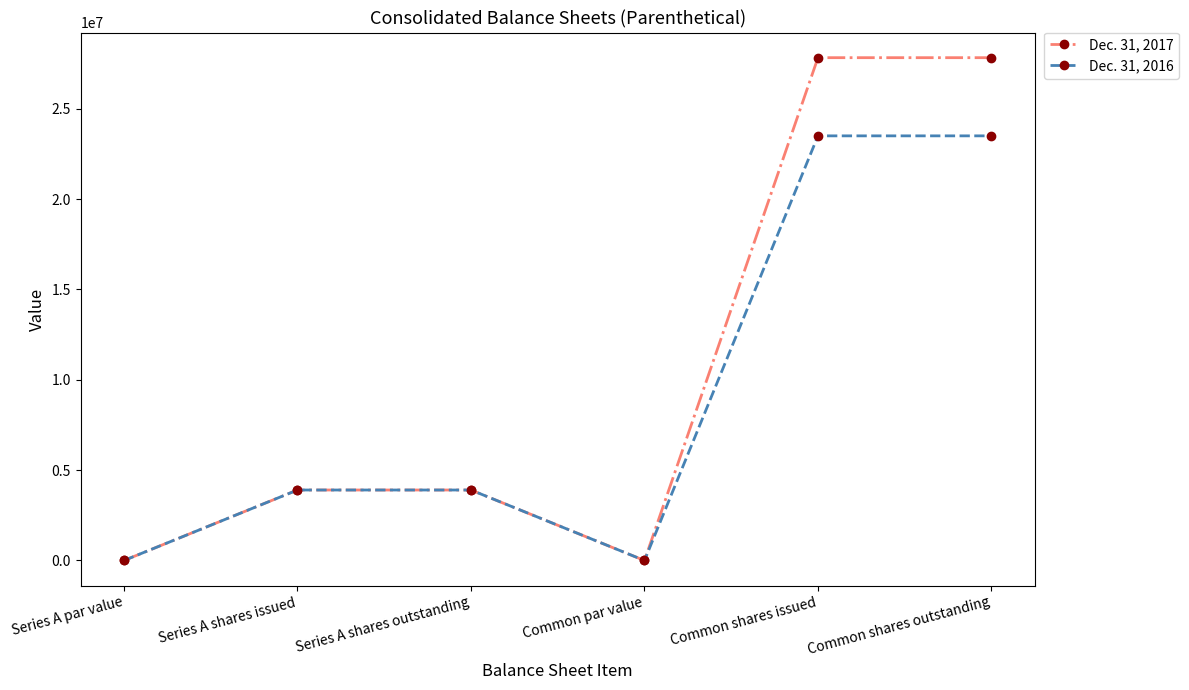

At which category does Dec. 31, 2016 reach its first local valley?

Common par value